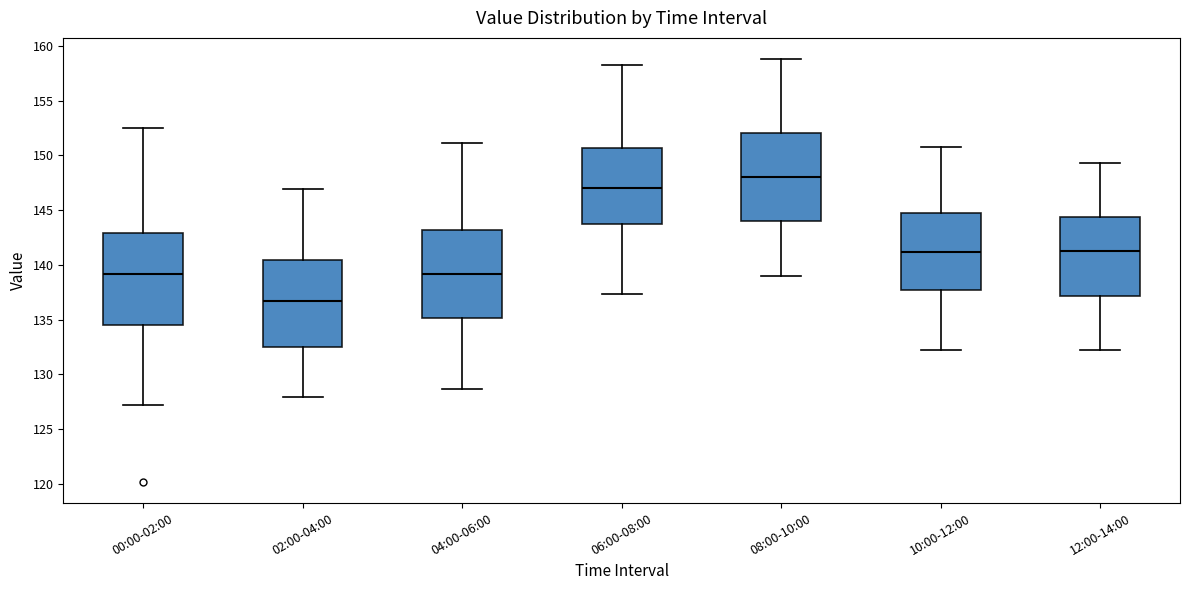

Which box has the highest median line?

08:00-10:00